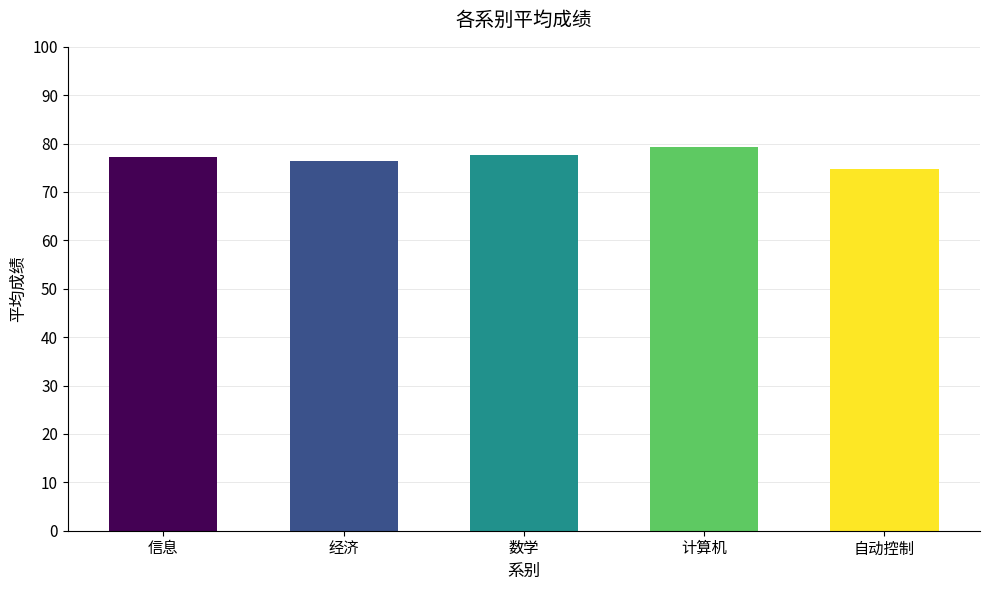

Is it true that the value at 自动控制 is 116.3?

False